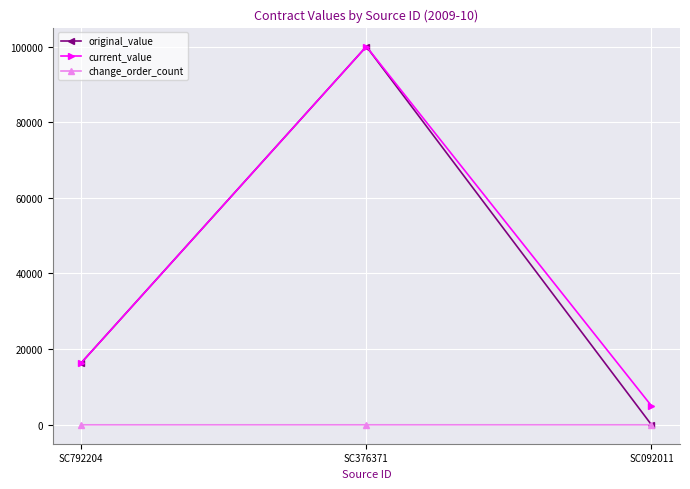

What is the difference between the highest and lowest values at SC376371?

100000